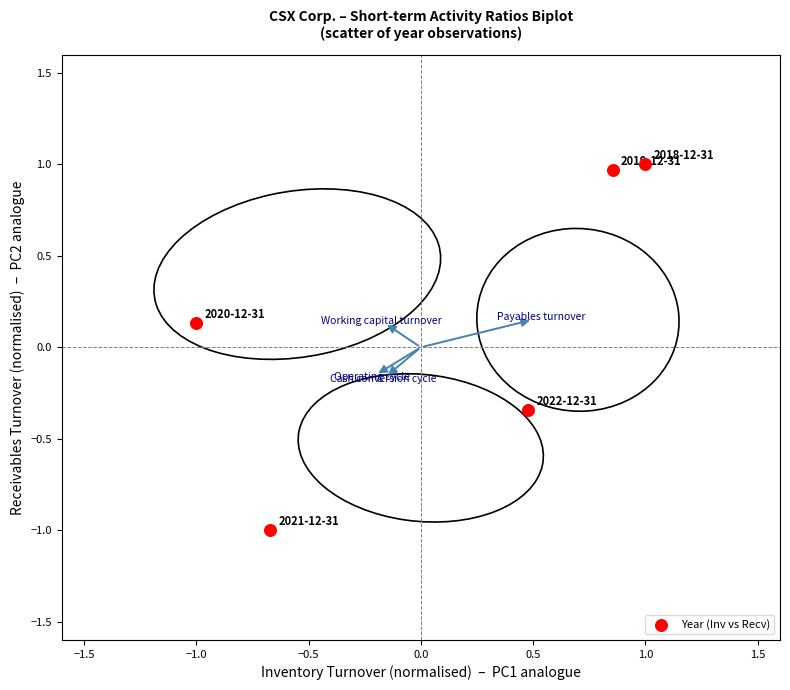

What is the range of X values (max minus min)?

2.0